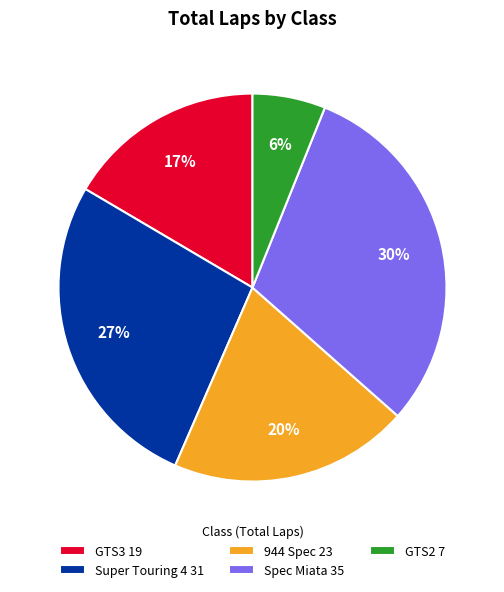

To the nearest percent, what percentage of the pie is 944 Spec 23?

20%